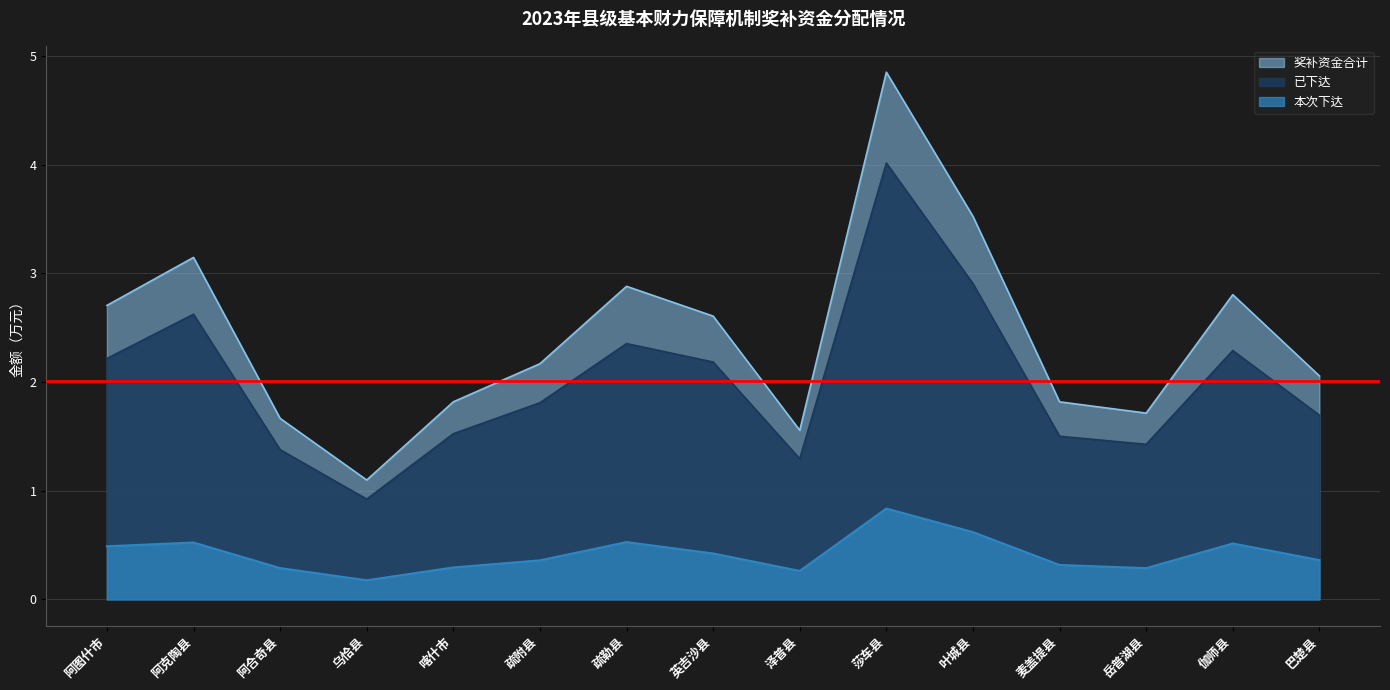

In 奖补资金合计, how many points are higher than both neighbors (excluding endpoints)?

4